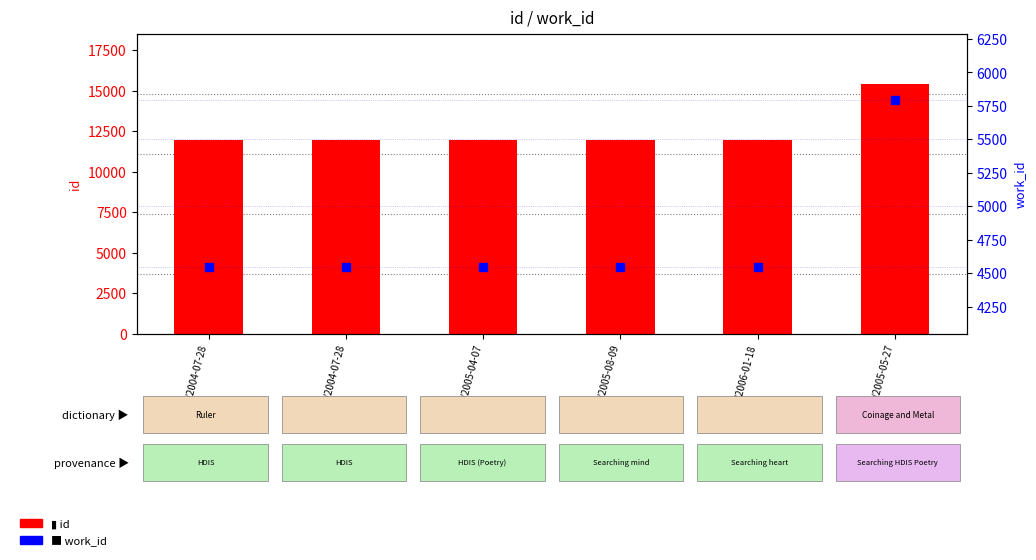

Which series reaches the maximum Y coordinate?

id